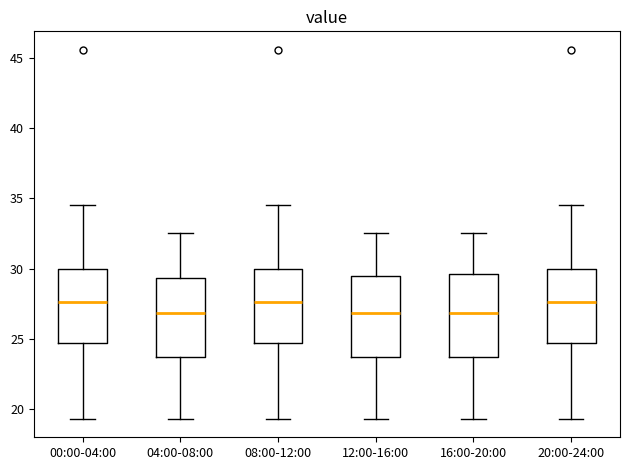

Reading left to right, transcribe this box plot: for each box, give where its median line is, the range the box spans, and where its two whiskers end, as read against the y-axis. The values are not printed on the chart, so give them approximately, as read against the axis.

00:00-04:00: median 27.5, box 24.5 to 30.0, whiskers 19.5 to 34.5
04:00-08:00: median 27.0, box 23.5 to 29.5, whiskers 19.5 to 32.5
08:00-12:00: median 27.5, box 24.5 to 30.0, whiskers 19.5 to 34.5
12:00-16:00: median 27.0, box 23.5 to 29.5, whiskers 19.5 to 32.5
16:00-20:00: median 27.0, box 23.5 to 29.5, whiskers 19.5 to 32.5
20:00-24:00: median 27.5, box 24.5 to 30.0, whiskers 19.5 to 34.5